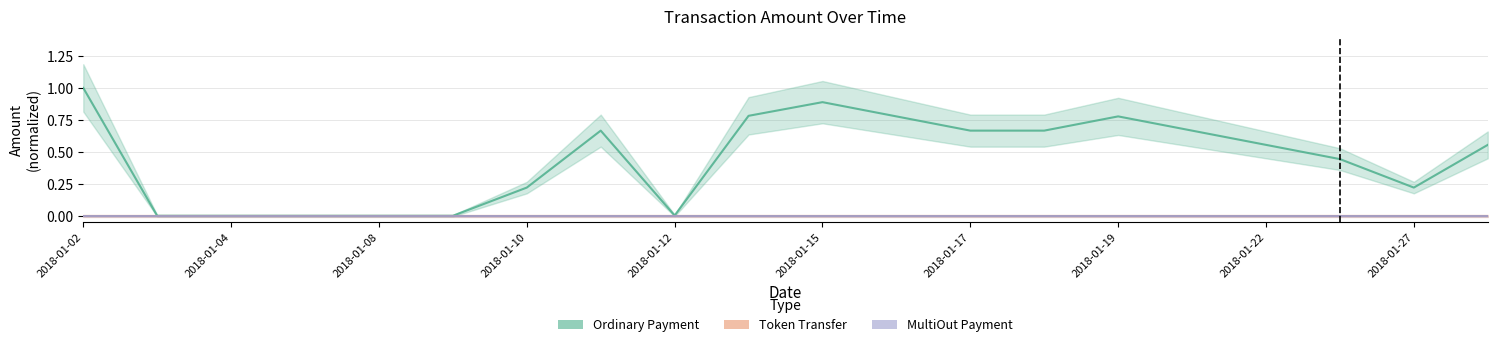

True or false: MultiOut Payment and Ordinary Payment intersect in this chart.

False